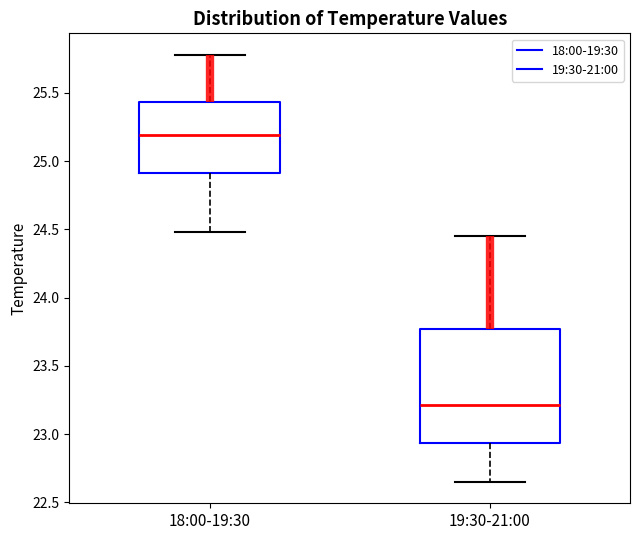

Comparing the boxes themselves (not the whiskers), which one is the tallest?

19:30-21:00